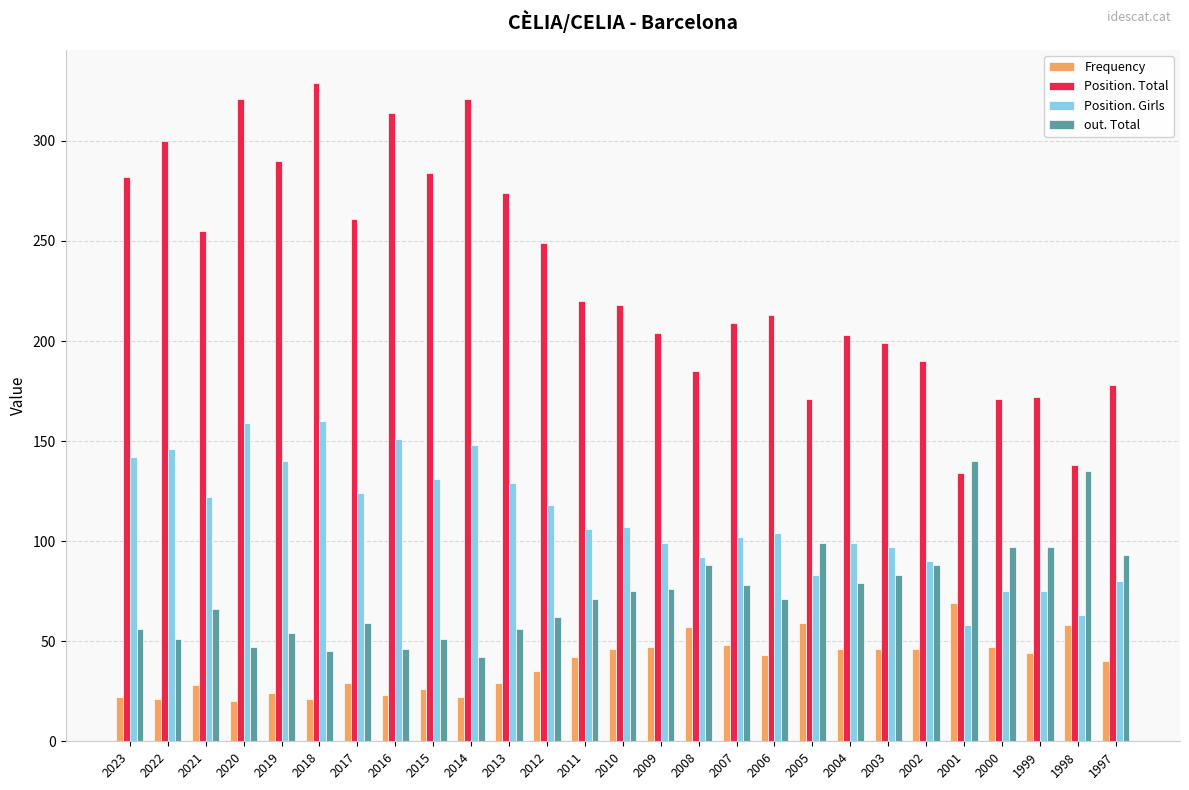

At how many categories does at least one series exceed 82?

27